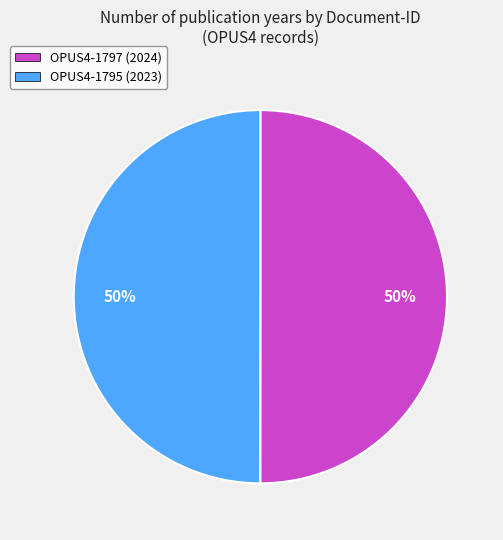

To the nearest percent, what percentage of the pie is OPUS4-1797 (2024)?

50%